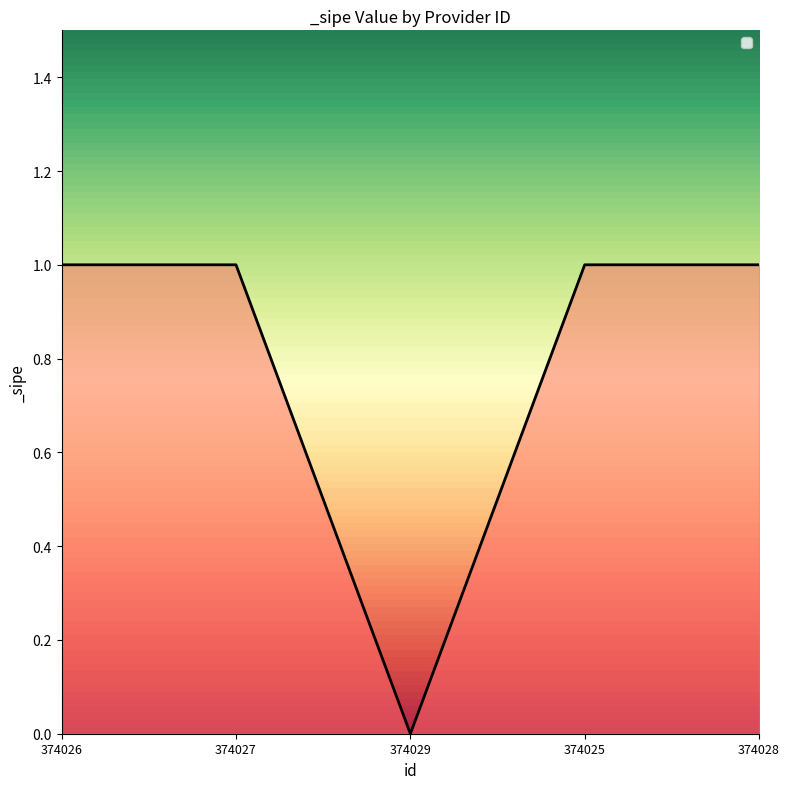

Reading left to right, list all the values displayed in this chart.

374026=1	374027=1	374029=0	374025=1	374028=1